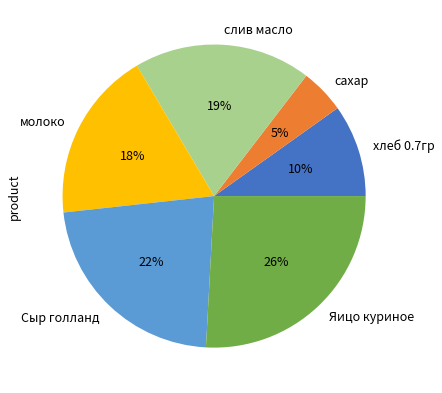

Rank the categories by value from highest to lowest.

Яицо куриное, Сыр голланд, слив масло, молоко, хлеб 0.7гр, сахар